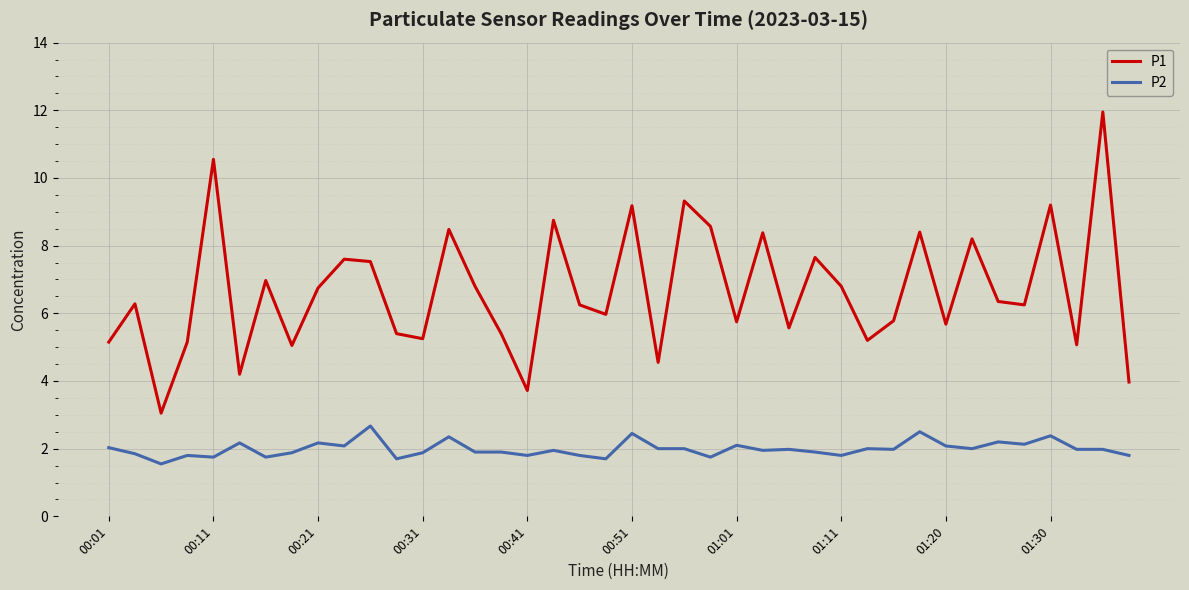

What is the difference between the maximum and minimum values in the P2 series?

1.1